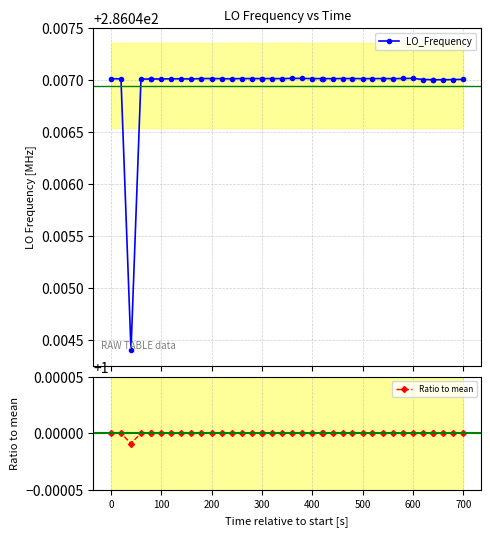

How many LO_Frequency values are between 286 and 287?

40